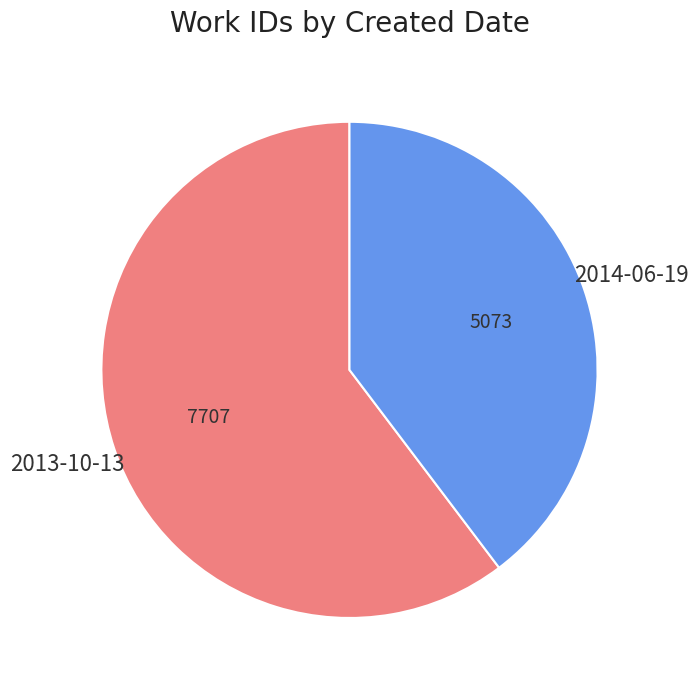

Combined, do 2013-10-13 and 2014-06-19 account for over 50%?

Yes